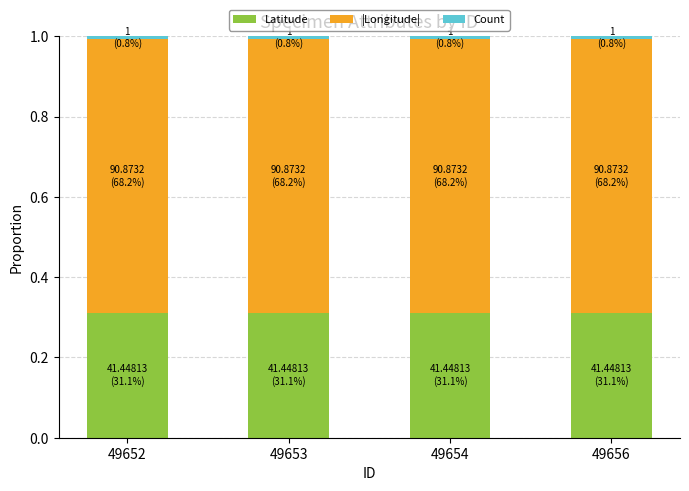

What is the sum of all Latitude values?

1.2